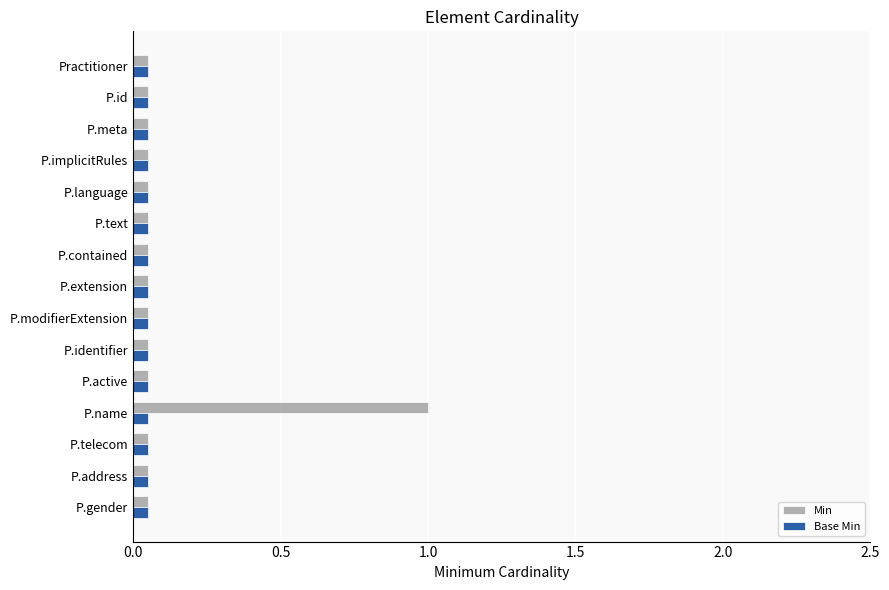

At which category does the chart reach its peak across all series?

P.name